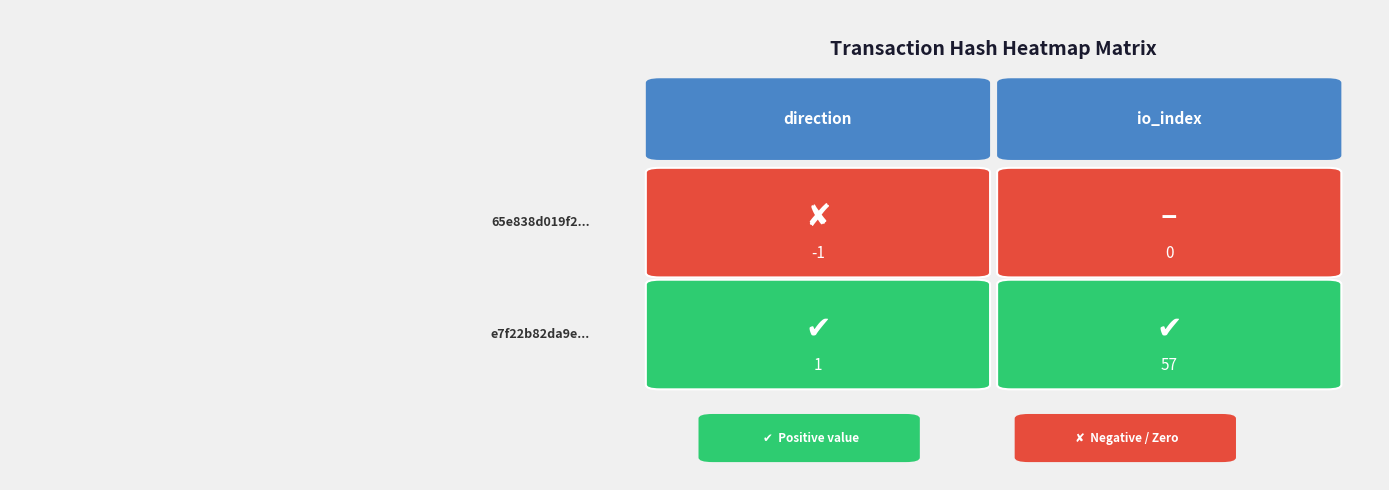

How many 65e838d019f2570ede0fdd538883bee26c2875d values are between -1 and 0?

2